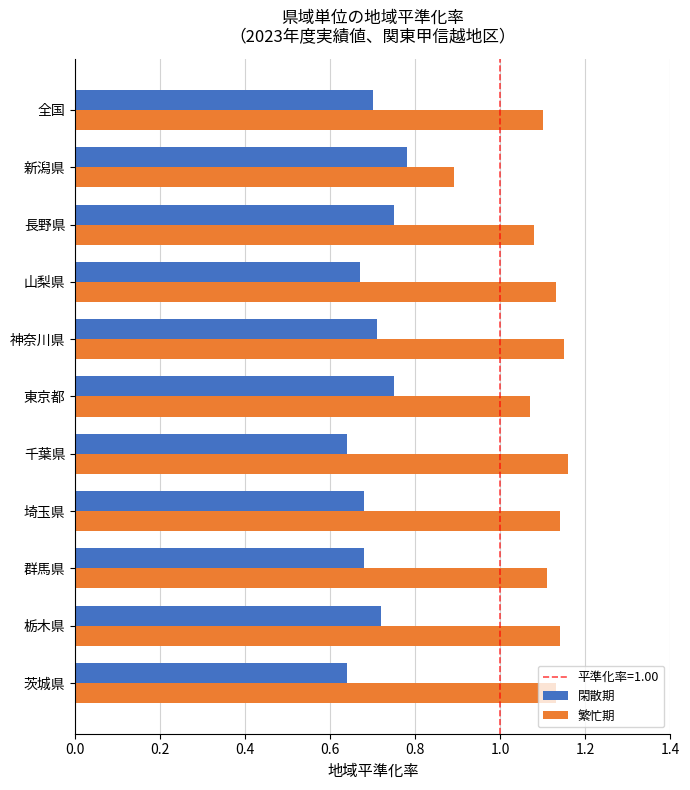

Count the 繁忙期 values in the range 1 to 2.

10